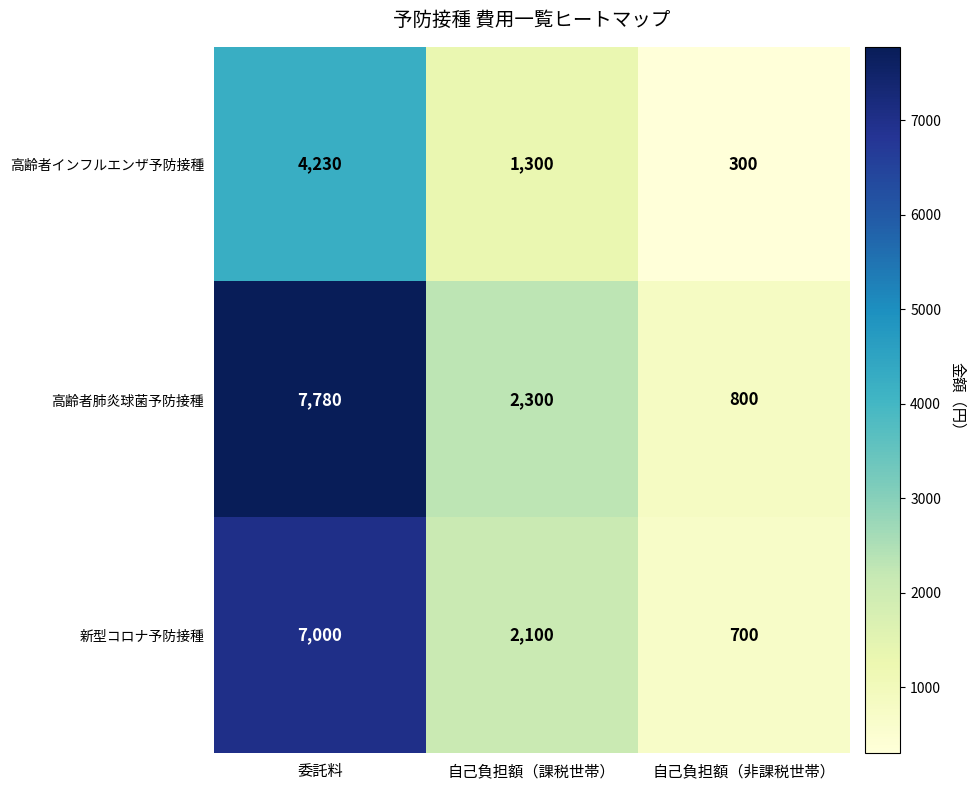

Which series has the largest total across all categories?

高齢者肺炎球菌予防接種